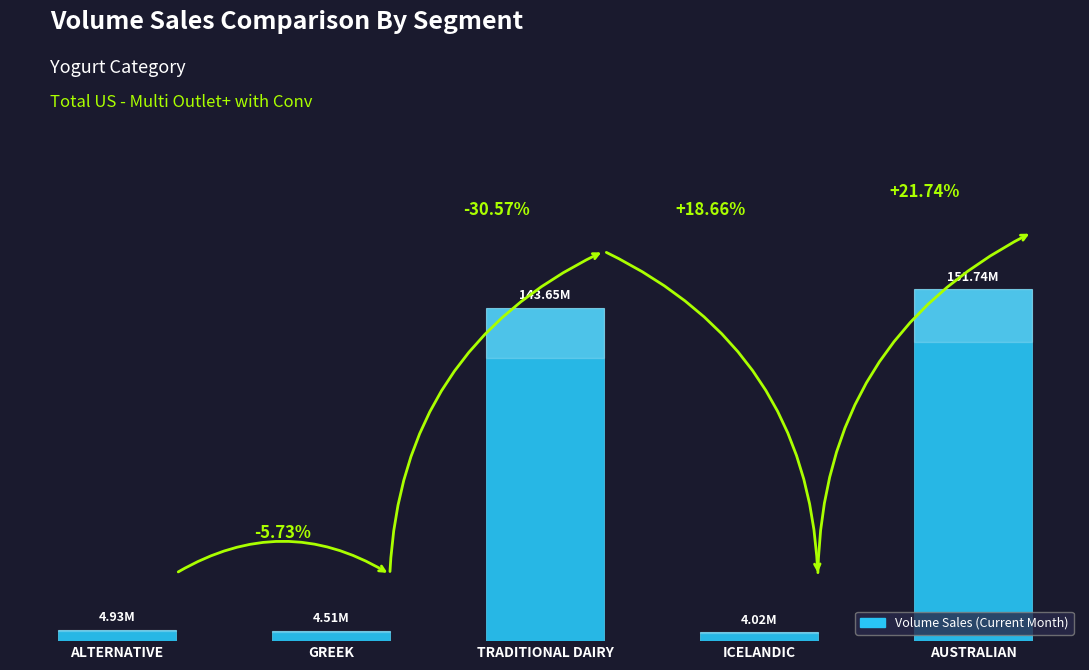

Reading right to left, extract all data points from this chart.

151737652.4	4016645.8	143653265.0	4512402.0	4933413.8